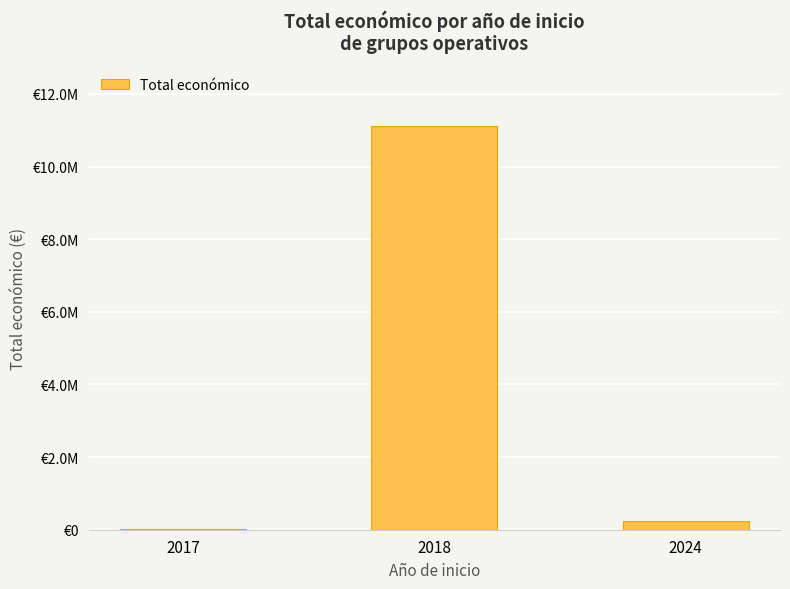

Where does the data first go above 228516?

2018